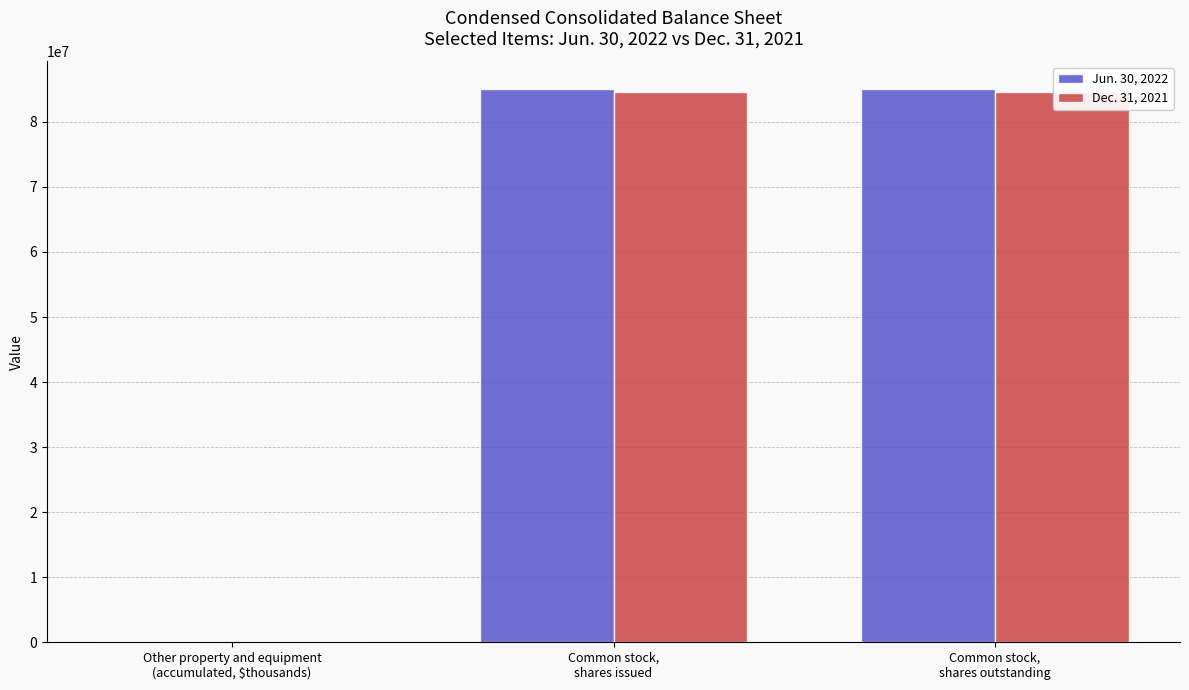

Reading left to right, transcribe all the data shown in this chart.

Jun. 30, 2022: 6072	85031963	85031963
Dec. 31, 2021: 4742	84572846	84572846